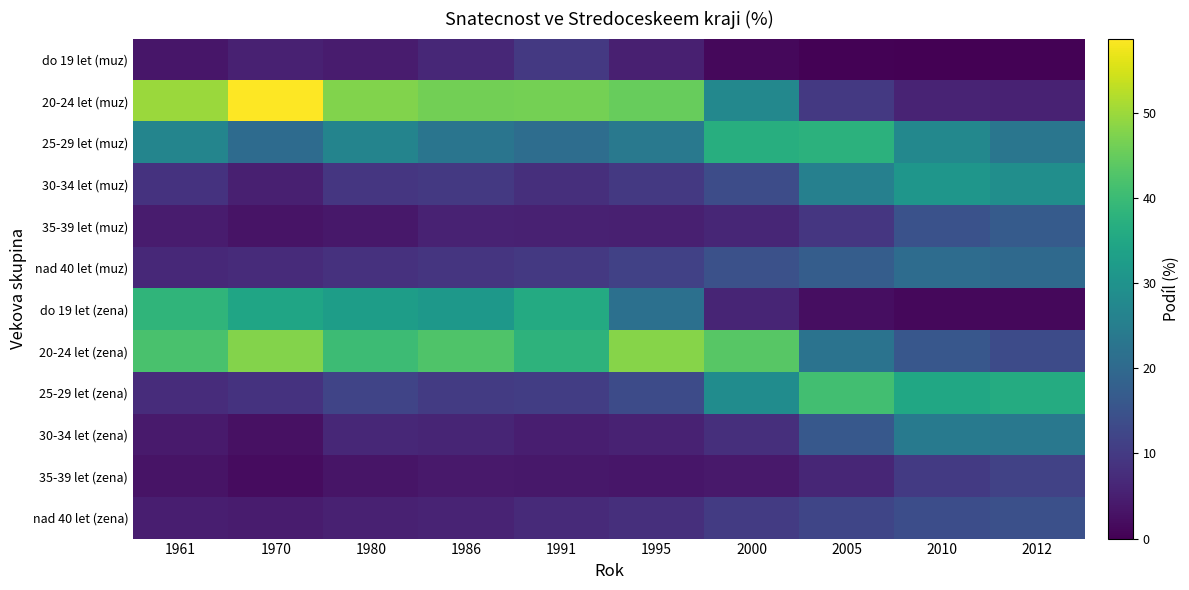

Reading left to right, transcribe all the data shown in this chart.

do 19 let (muz): 1961=3.5	1970=5.4	1980=4.5	1986=6.5	1991=9.6	1995=5.2	2000=1.4	2005=0.3	2010=0.1	2012=0.3
20-24 let (muz): 1961=50.0	1970=58.7	1980=47.6	1986=46.1	1991=46.4	1995=44.9	2000=27.3	2005=9.8	2010=5.9	2012=5.7
25-29 let (muz): 1961=26.7	1970=20.5	1980=26.5	1986=22.9	1991=21.0	1995=23.7	2000=36.8	2005=37.6	2010=27.4	2012=23.1
30-34 let (muz): 1961=8.7	1970=5.2	1980=9.3	1986=9.7	1991=8.0	1995=9.7	2000=13.6	2005=25.5	2010=30.9	2012=29.0
35-39 let (muz): 1961=4.4	1970=3.1	1980=3.8	1986=5.7	1991=5.3	1995=5.2	2000=6.4	2005=9.3	2010=14.8	2012=16.7
nad 40 let (muz): 1961=6.7	1970=7.2	1980=8.3	1986=9.1	1991=9.6	1995=11.3	2000=14.5	2005=17.4	2010=20.8	2012=20.1
do 19 let (zena): 1961=38.5	1970=34.5	1980=32.6	1986=31.4	1991=35.8	1995=21.6	2000=6.0	2005=2.2	2010=1.2	2012=1.2
20-24 let (zena): 1961=41.9	1970=47.9	1980=40.1	1986=42.6	1991=37.8	1995=48.1	2000=43.5	2005=22.2	2010=15.9	2012=13.4
25-29 let (zena): 1961=7.4	1970=8.5	1980=12.0	1986=10.2	1991=10.7	1995=13.4	2000=28.5	2005=40.9	2010=35.0	2012=36.0
30-34 let (zena): 1961=4.2	1970=2.6	1980=6.5	1986=6.1	1991=4.9	1995=5.6	2000=7.8	2005=16.2	2010=24.2	2012=23.5
35-39 let (zena): 1961=3.1	1970=1.9	1980=3.3	1986=4.0	1991=3.8	1995=3.4	2000=3.9	2005=6.3	2010=9.9	2012=11.6
nad 40 let (zena): 1961=4.8	1970=4.5	1980=5.4	1986=5.8	1991=7.0	1995=7.9	2000=10.2	2005=12.2	2010=13.8	2012=14.3